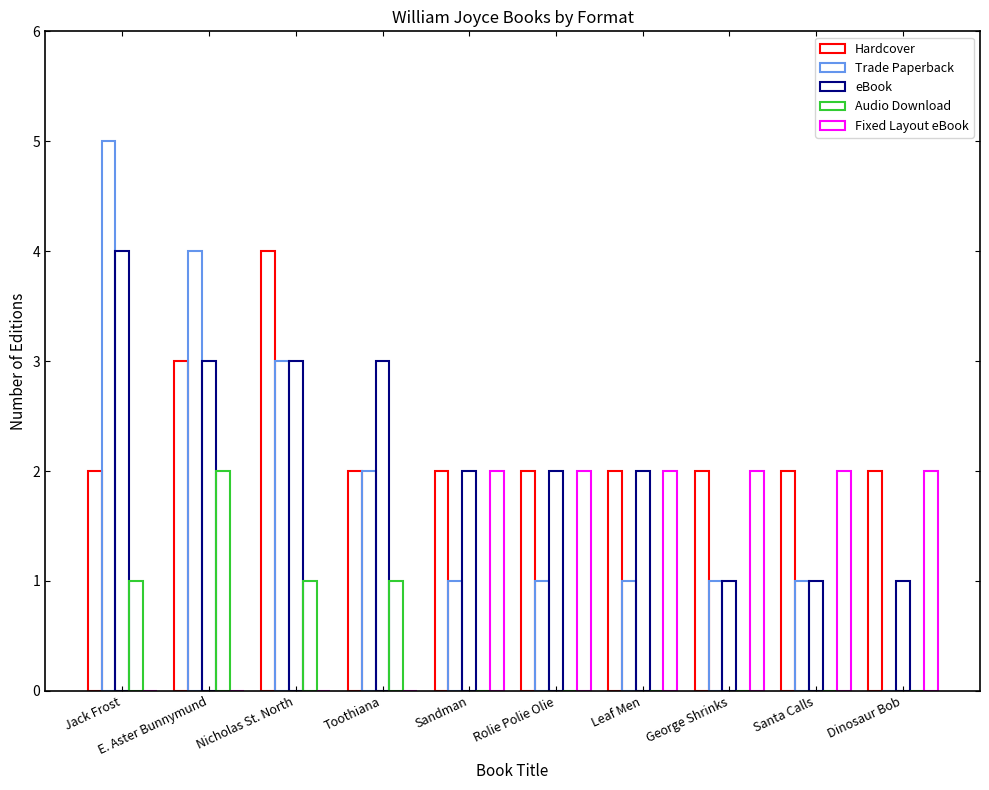

True or false: Hardcover has a value of 3 at E. Aster Bunnymund.

True